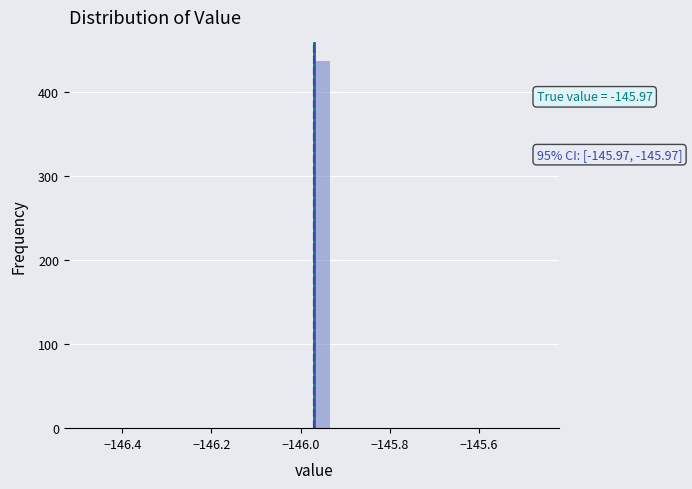

Around what value on the x-axis is the tallest bar? Give the approximate position of its centre, as read against the axis.

-145.96